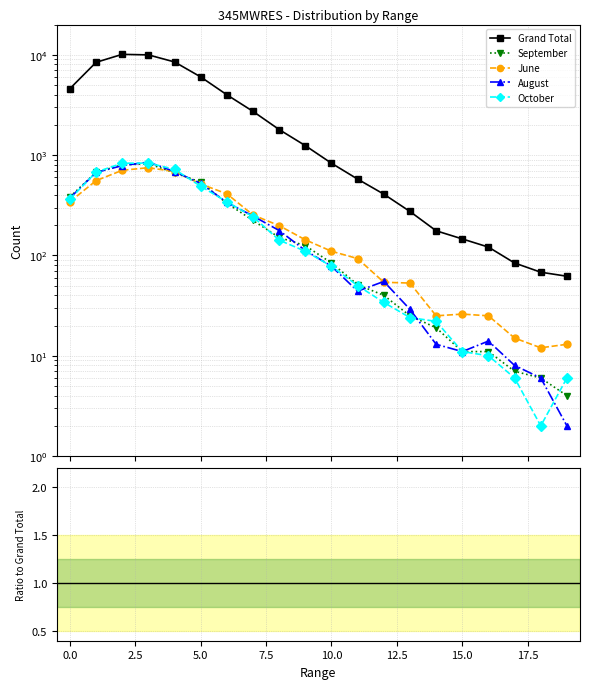

Where is October nearest to the value 0?

18